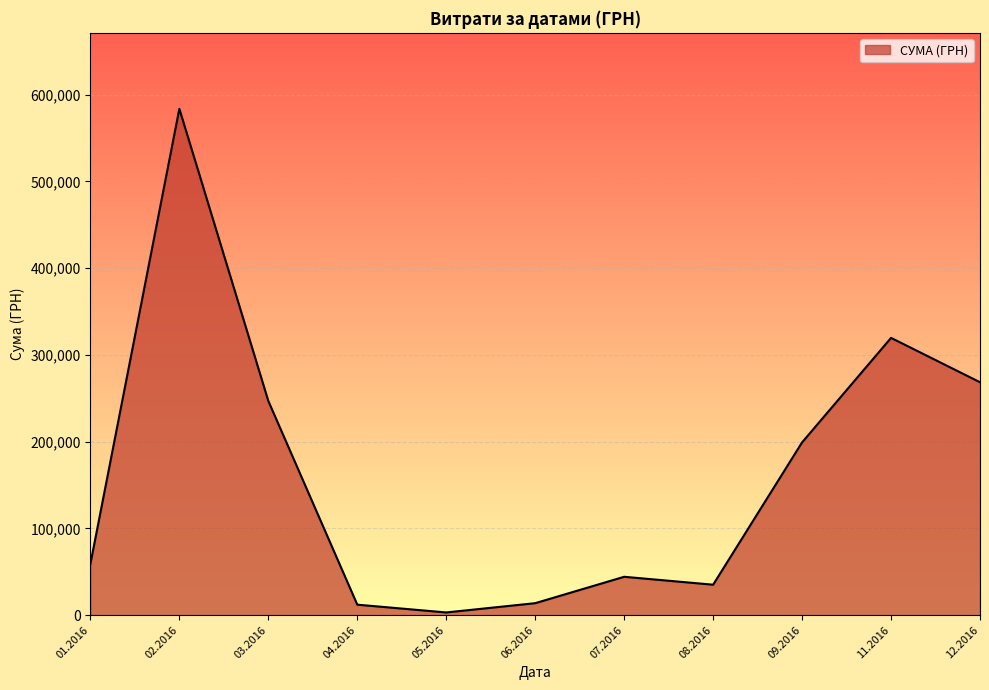

What is the change in value from 01.2016 to 12.2016?

+209245.6